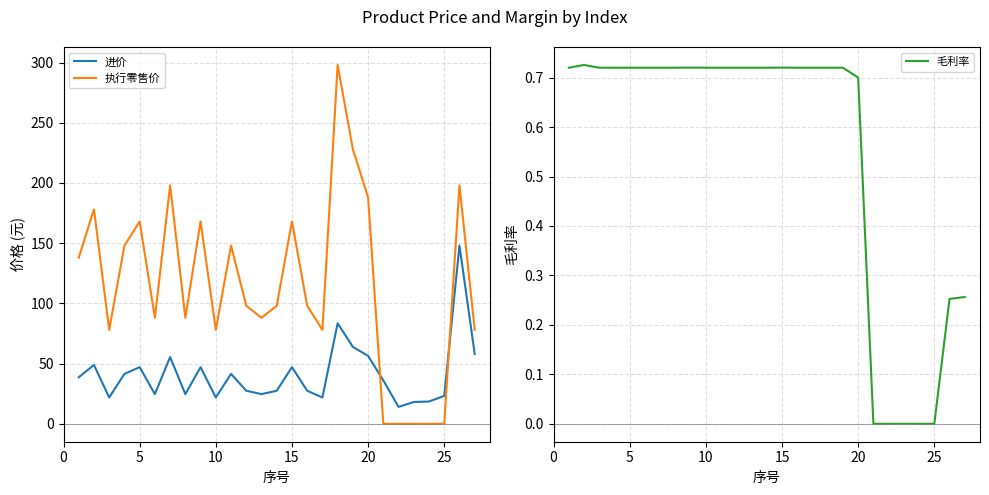

Which series has the largest range (max minus min)?

执行零售价